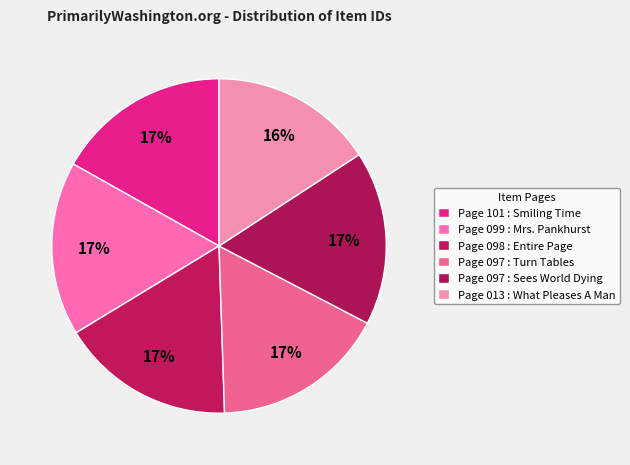

Count the number of slices in the pie.

6